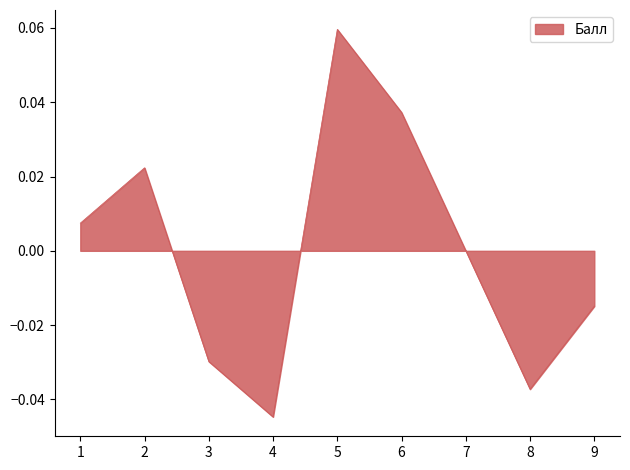

The value at 6 is 0.0. True or false?

True